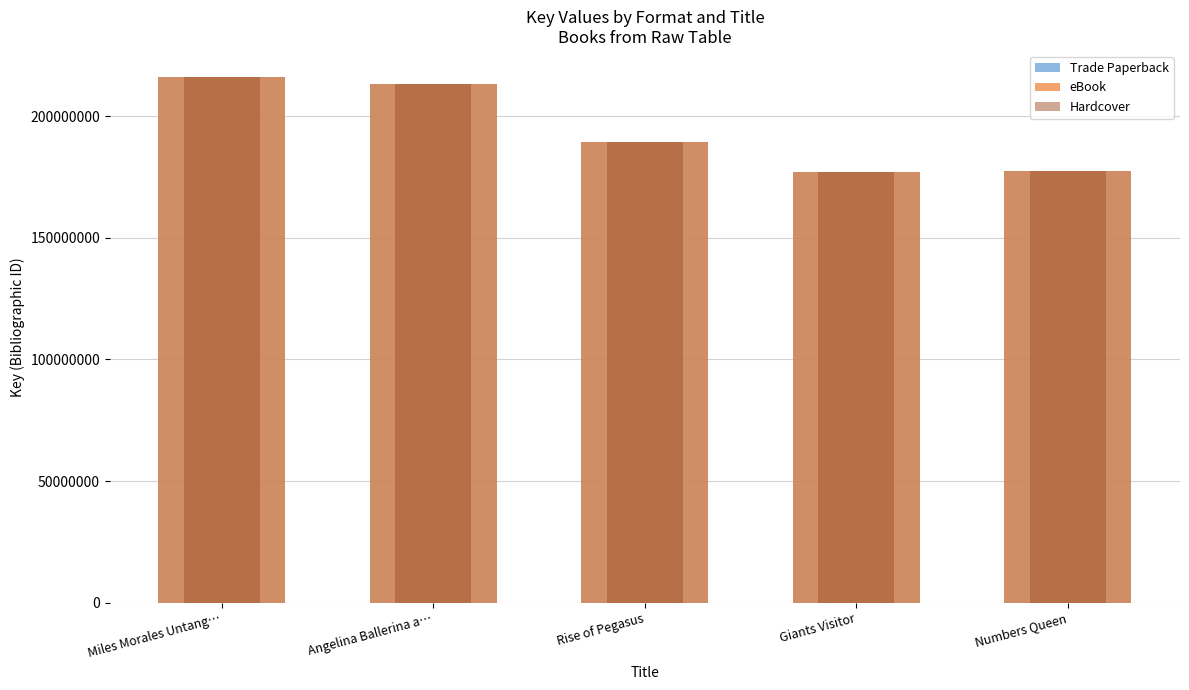

What is the smallest value displayed?

176930339